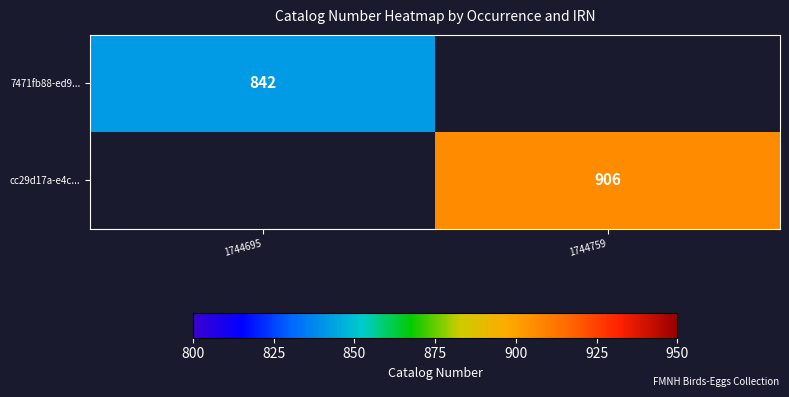

Is the value of 7471fb88-ed9... at 1744695 greater than the value of cc29d17a-e4c... at 1744759?

No